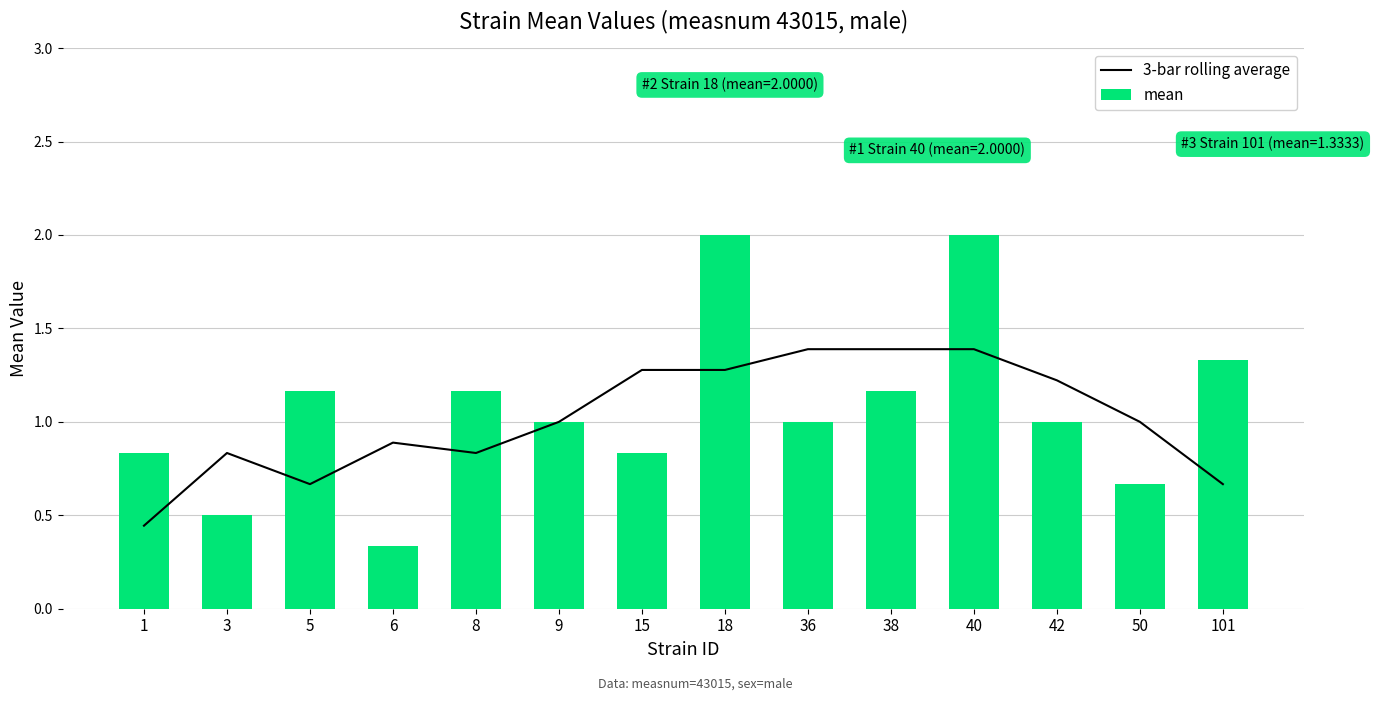

Rank the categories by mean value from lowest to highest.

6, 3, 50, 1, 15, 9, 36, 42, 5, 8, 38, 101, 18, 40